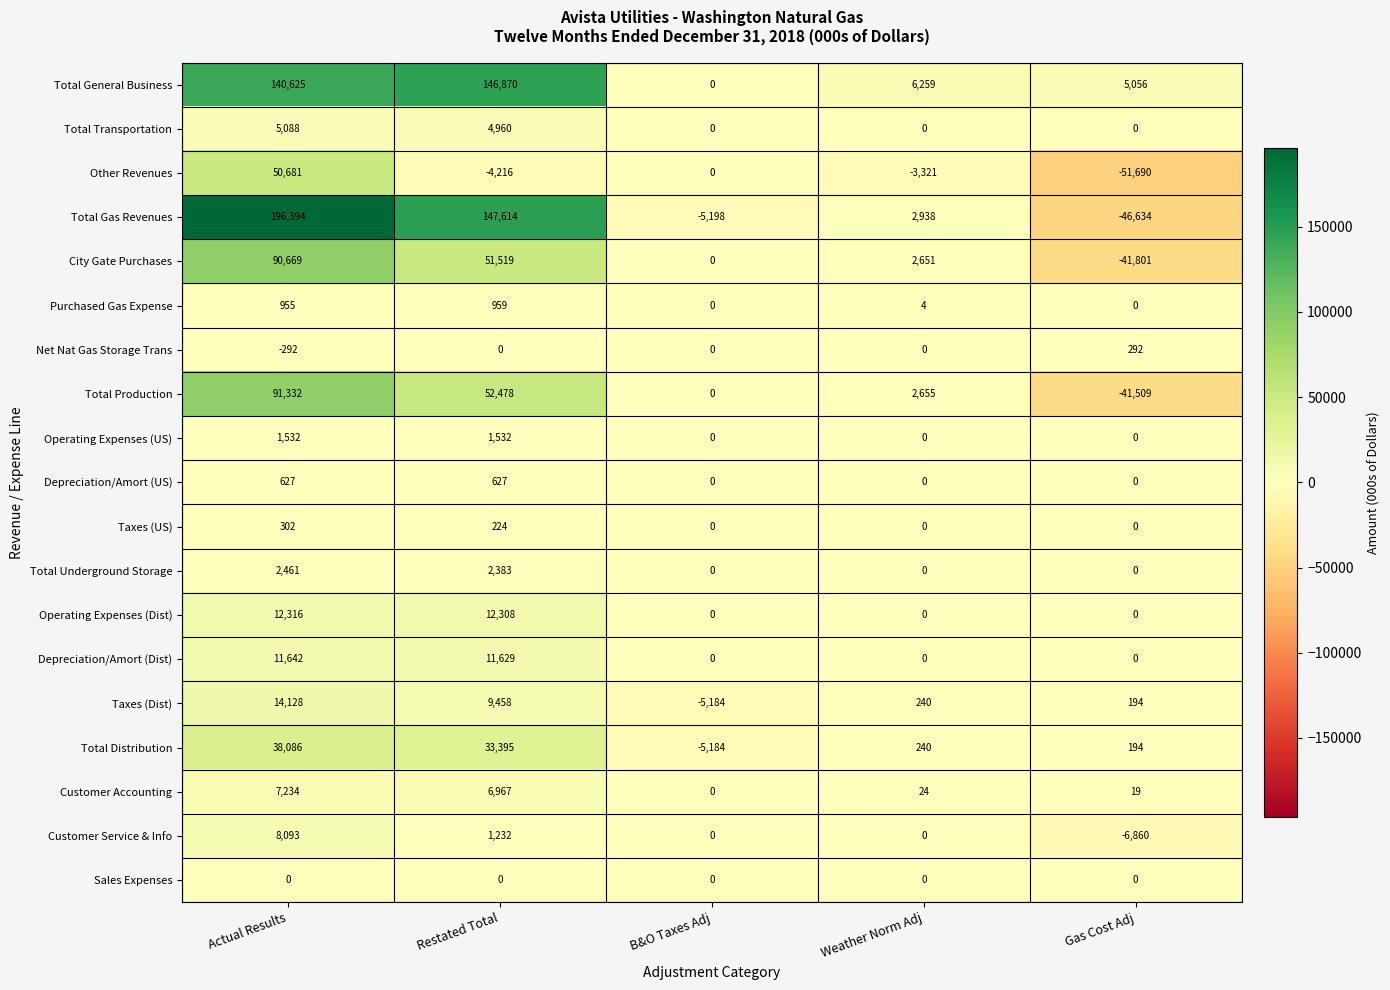

Is it true that Taxes (US) equals 111 at B&O Taxes Adj?

False